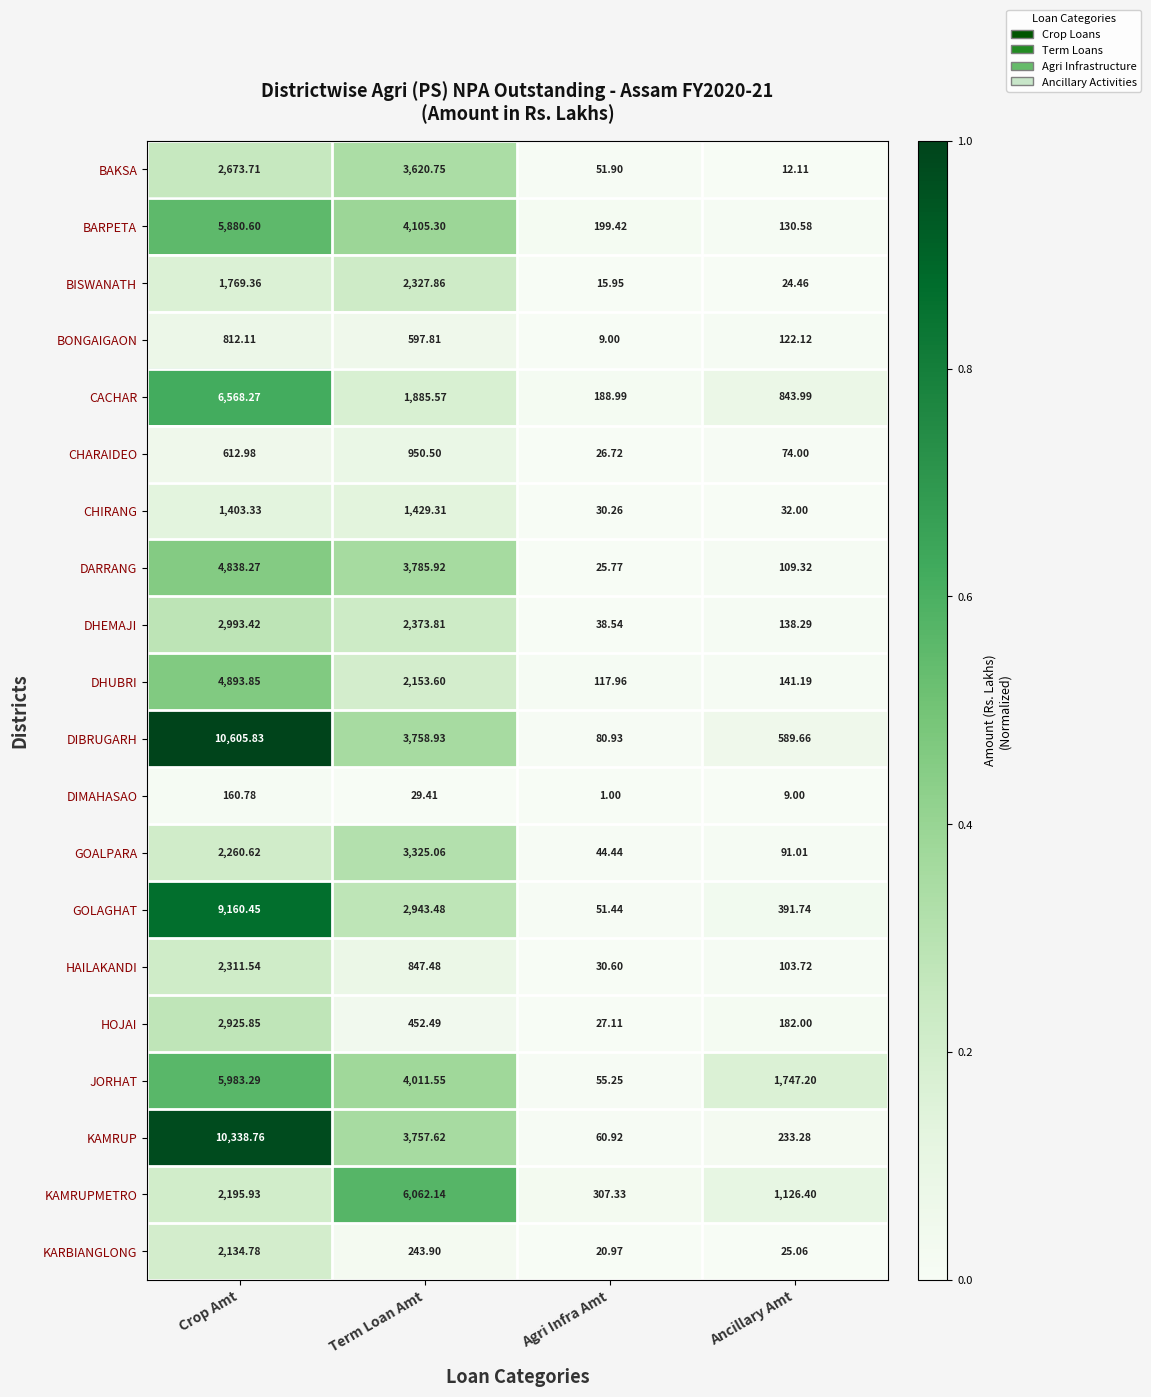

Which category has the lowest value across all series?

Agri Infra Amt